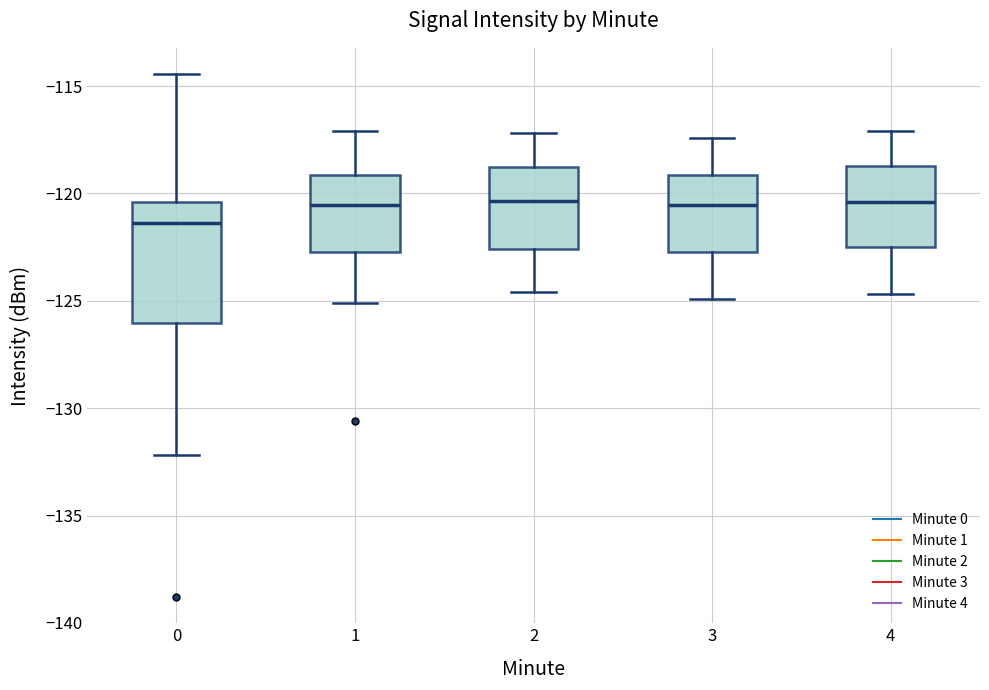

Comparing the boxes themselves (not the whiskers), which one is the tallest?

0